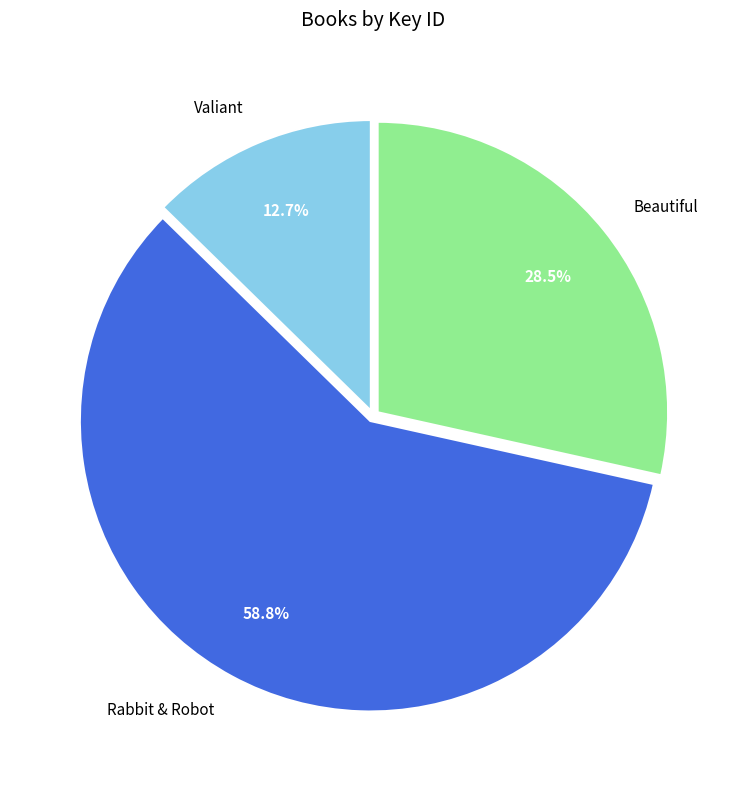

How many segments does this pie chart have?

3